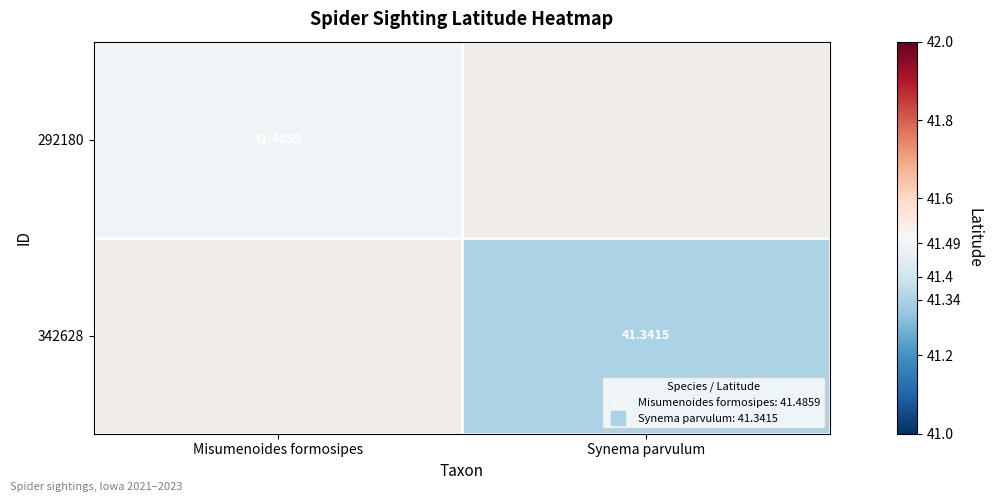

Is it true that 292180 equals 41.5 at Misumenoides formosipes?

True